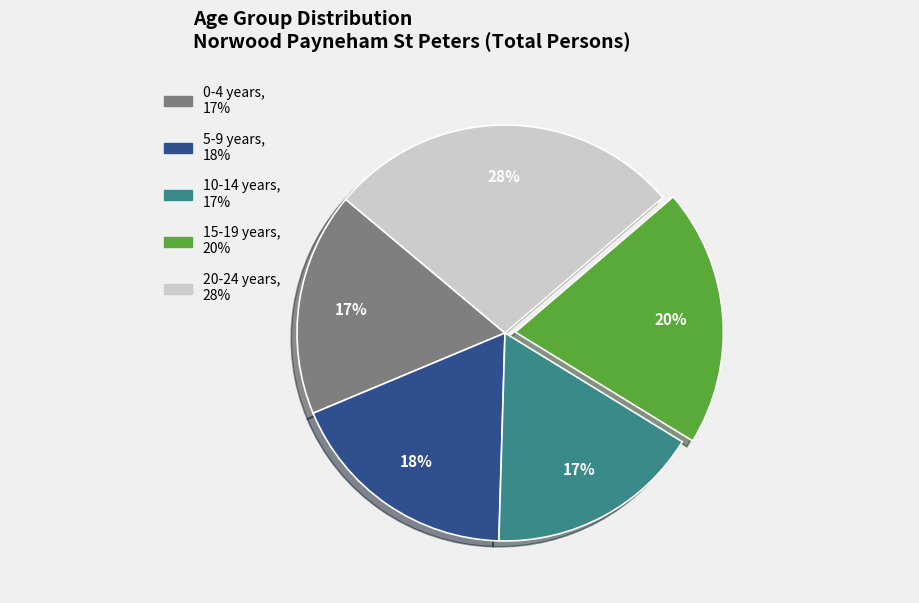

To the nearest percent, what is the difference between the largest and smallest slice percentages?

11%